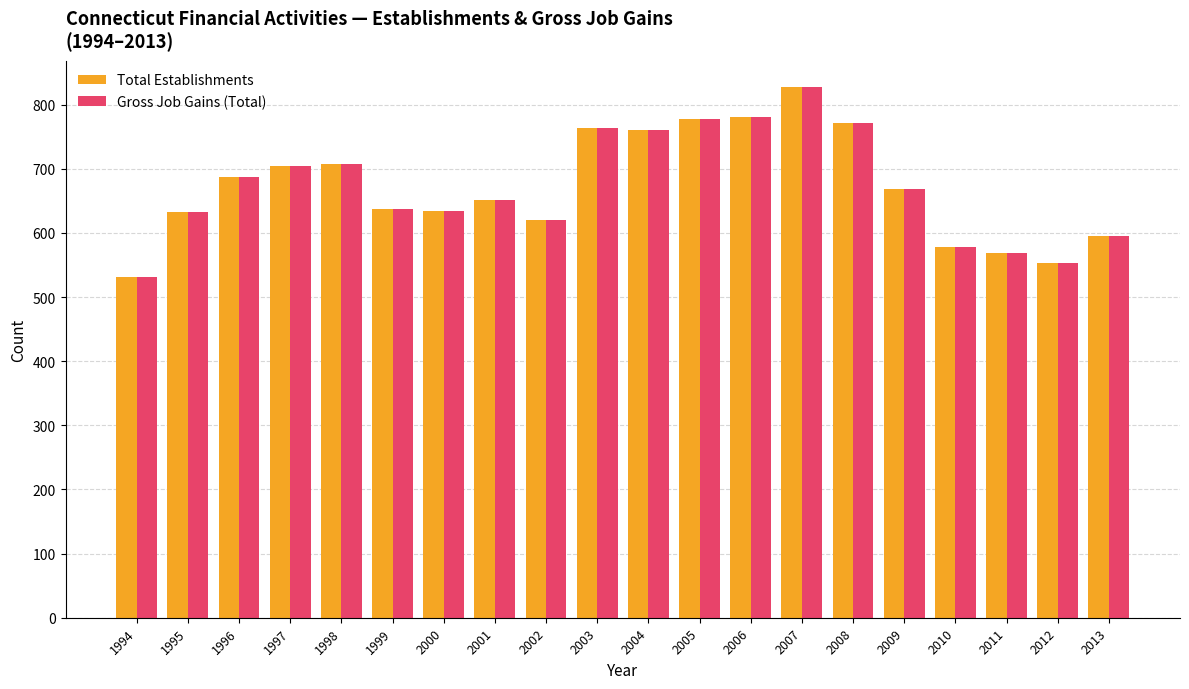

Which label corresponds to the smallest value in the chart?

1994